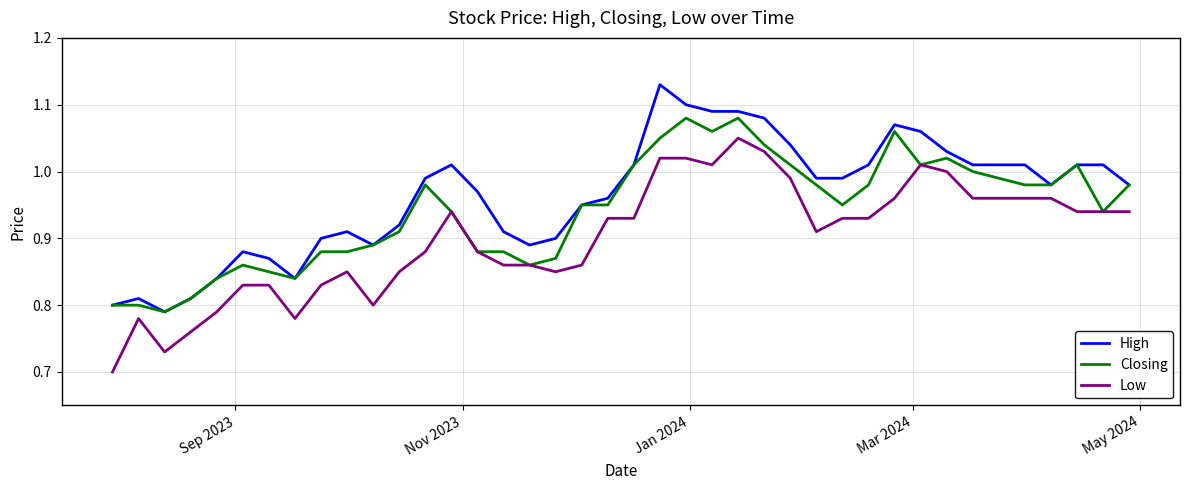

True or false: High and Low cross at least once.

False